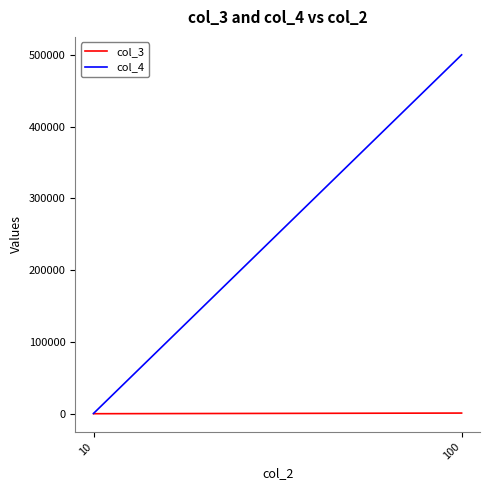

True or false: col_4 has a value of 113287 at 100.

False